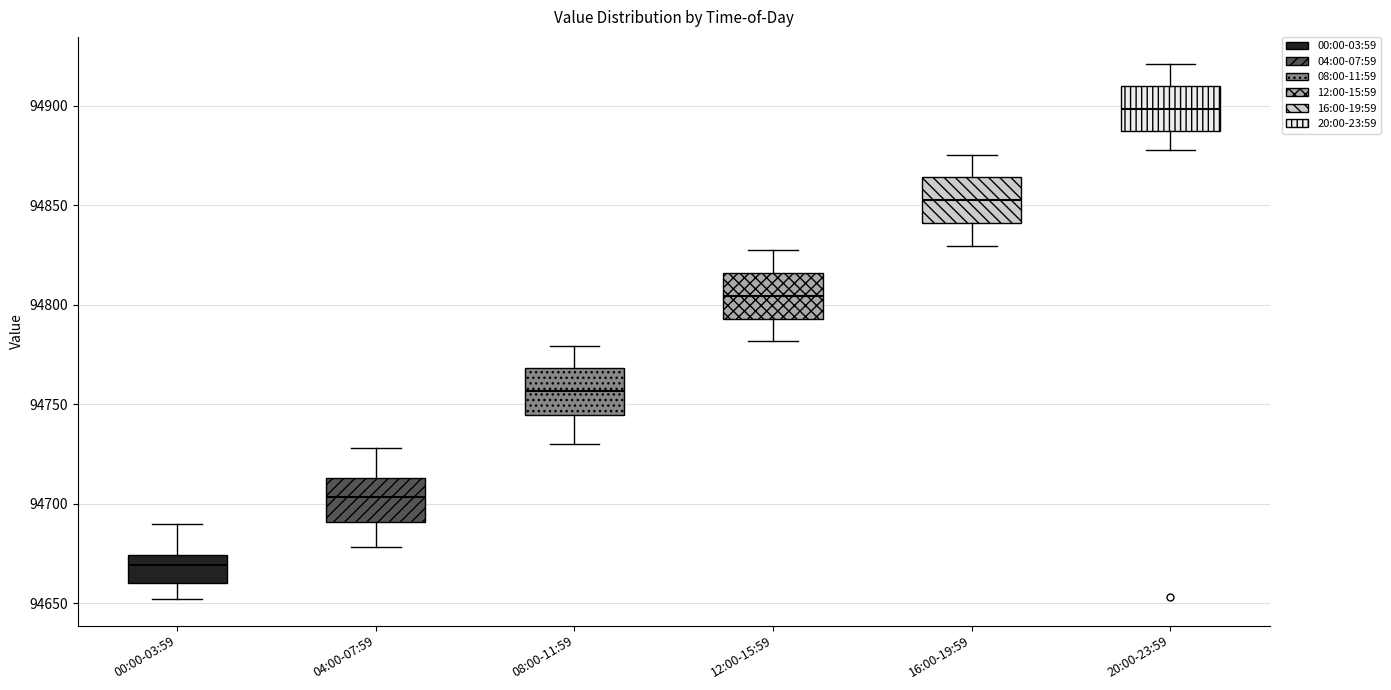

Which box's median line is the lowest?

00:00-03:59